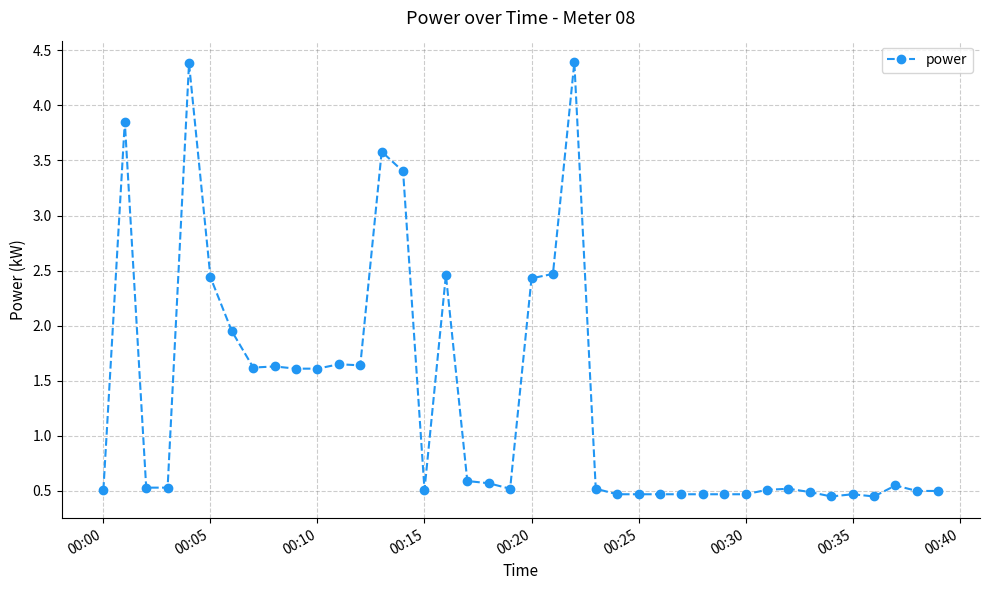

What is the sum of all values?

53.1